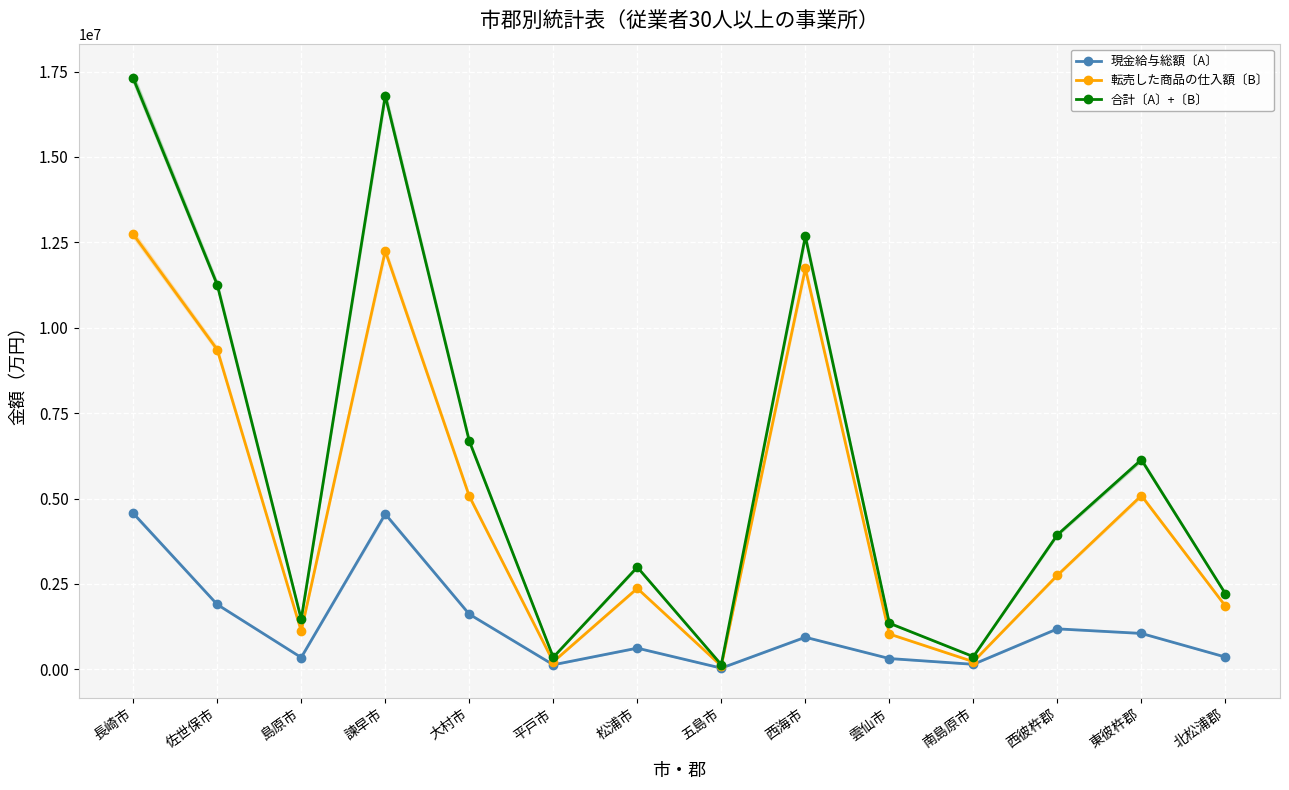

How many lines are shown in the chart?

3